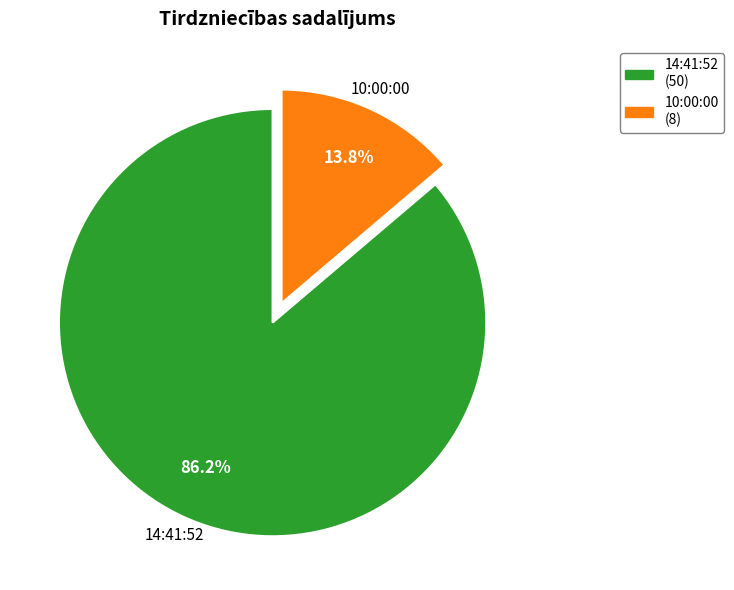

Between 14:41:52 and 10:00:00, which is larger?

14:41:52